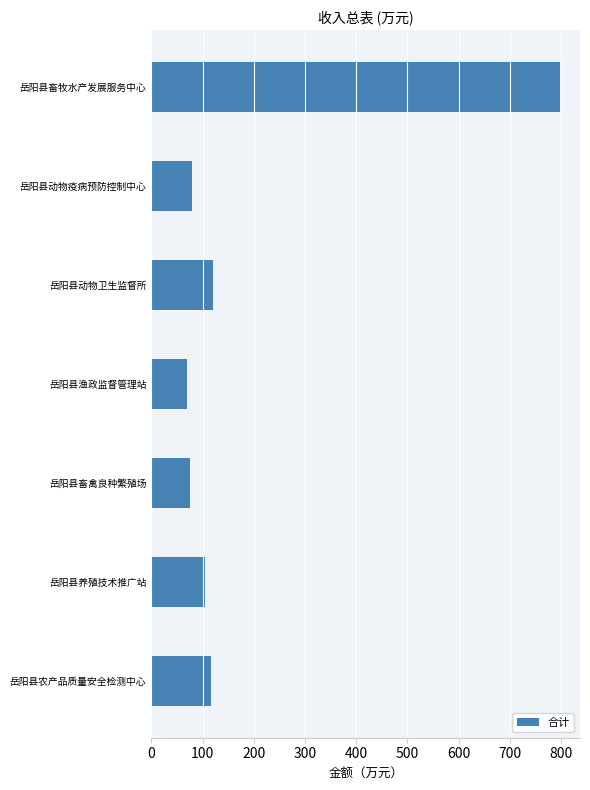

What is the change in value from 岳阳县动物卫生监督所 to 岳阳县畜禽良种繁殖场?

-45.6